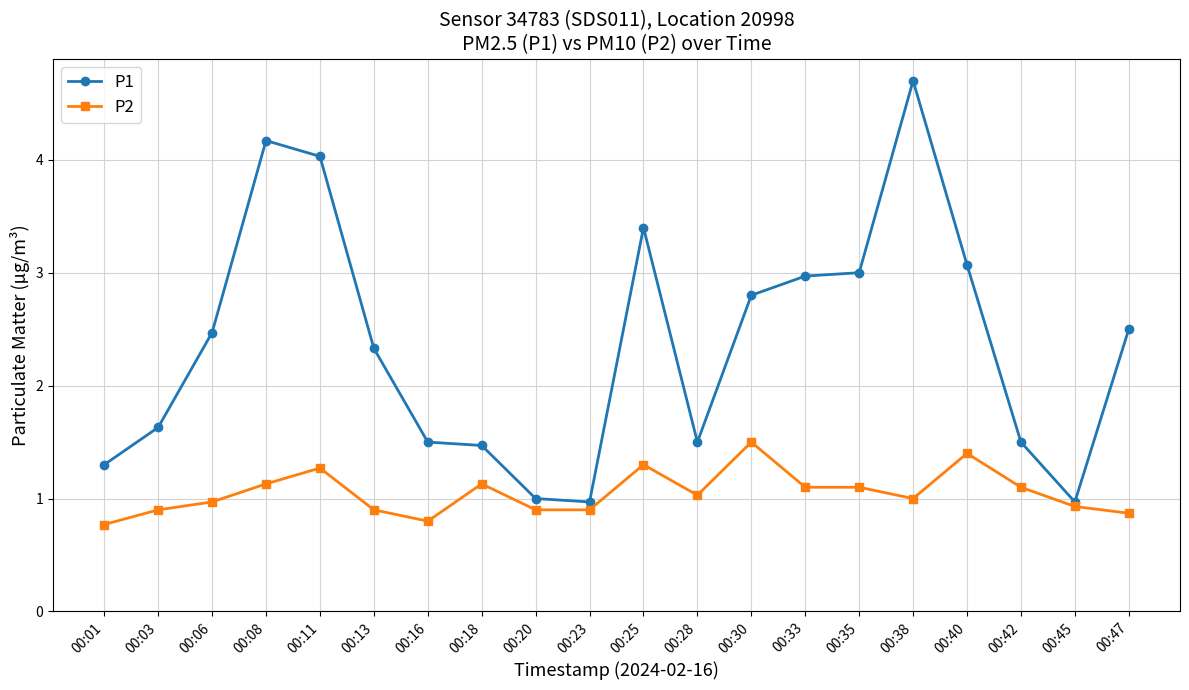

Which series has the widest spread of values?

P1